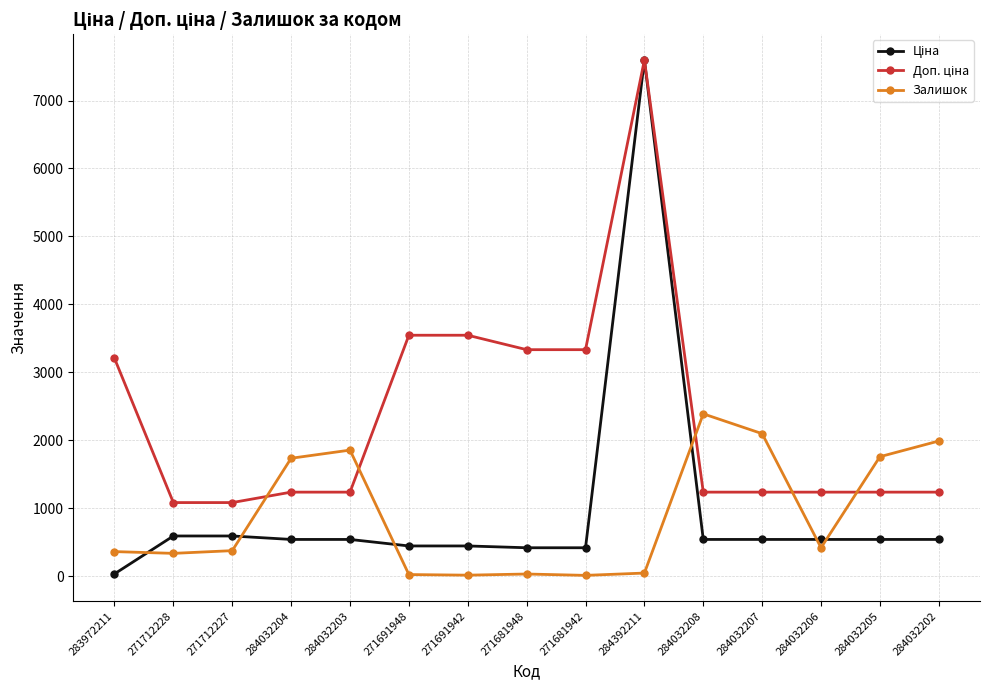

What is the difference between the highest and lowest values at 271712228?

747.7